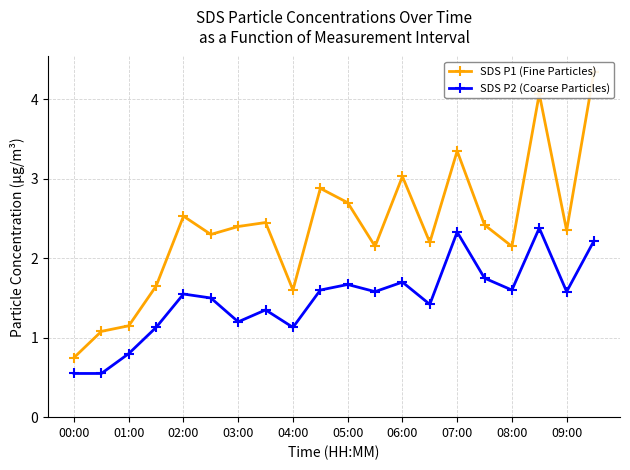

Reading left to right, extract all data points from this chart.

SDS P1 (Fine Particles): 0.8	1.1	1.1	1.6	2.5	2.3	2.4	2.5	1.6	2.9	2.7	2.1	3.0	2.2	3.4	2.4	2.1	4.1	2.4	4.3
SDS P2 (Coarse Particles): 0.6	0.6	0.8	1.1	1.6	1.5	1.2	1.4	1.1	1.6	1.7	1.6	1.7	1.4	2.3	1.8	1.6	2.4	1.6	2.2